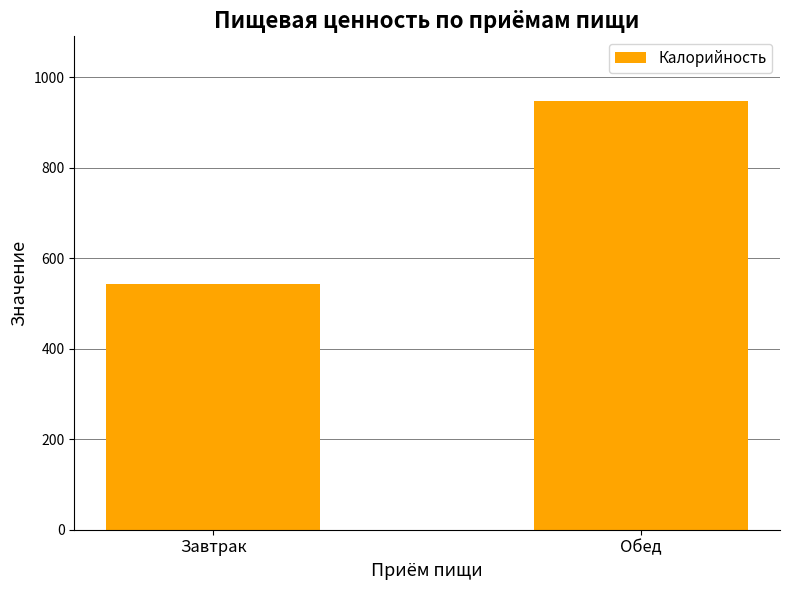

What is the label of the 2nd bar from the right?

Завтрак